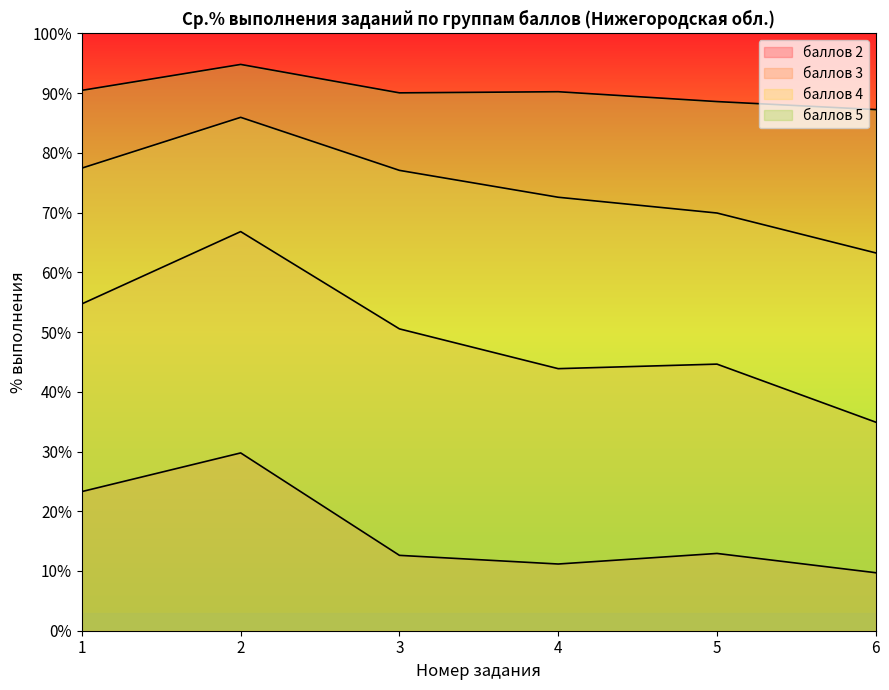

What is the maximum value shown in the chart?

94.8